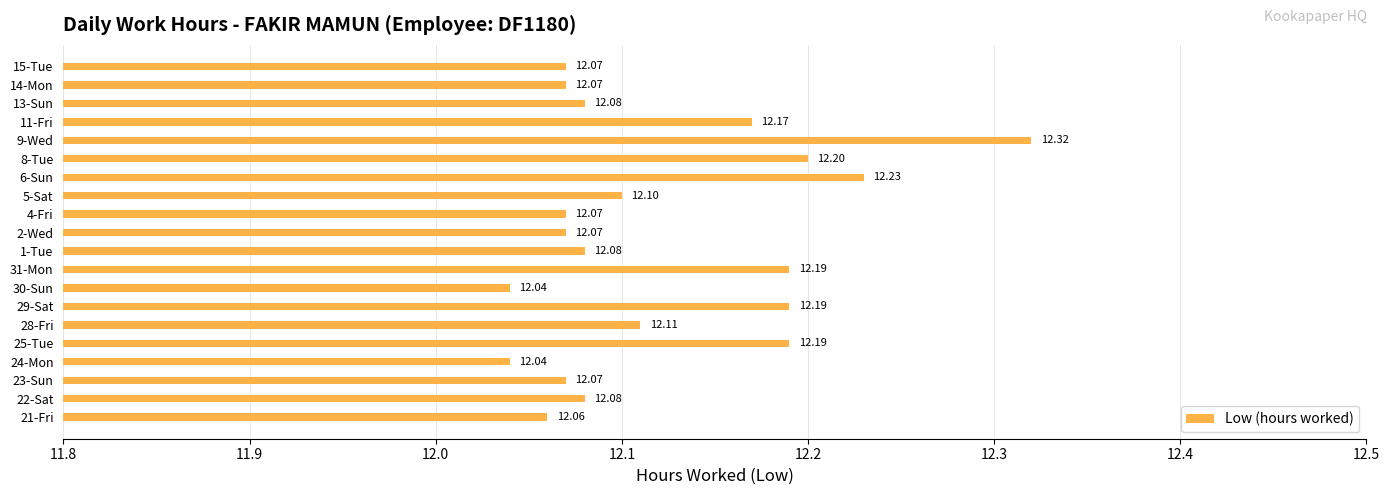

What is the greatest value displayed?

12.3